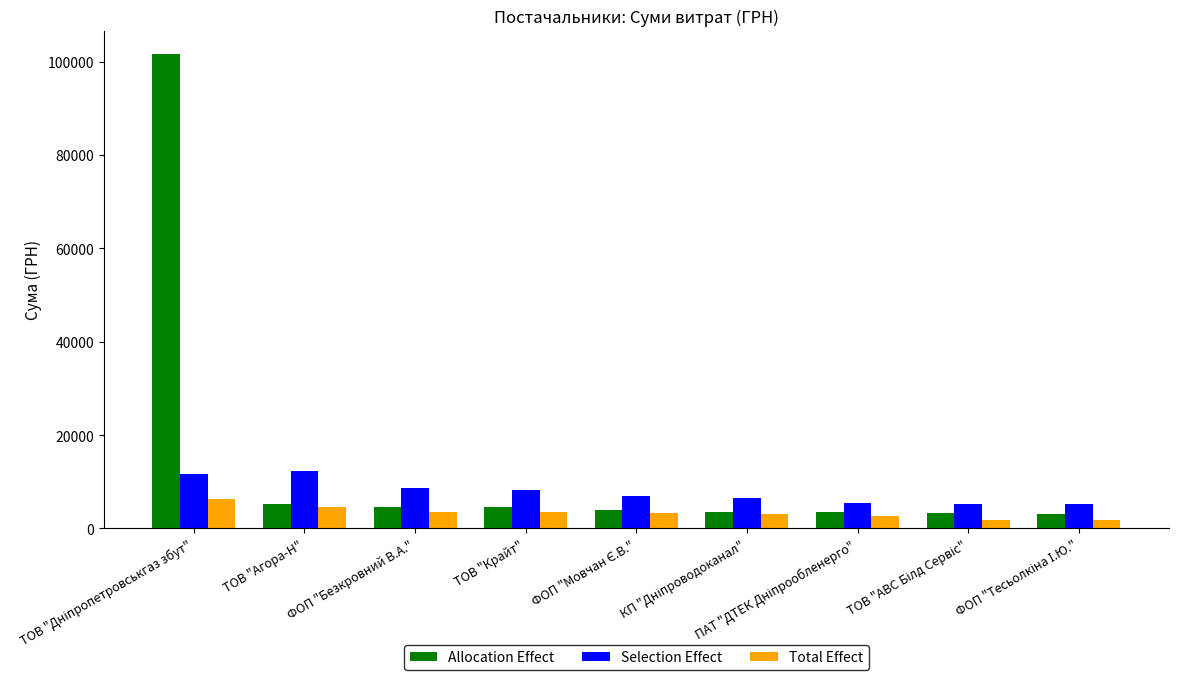

How many values in the Allocation Effect series are below 3897?

4